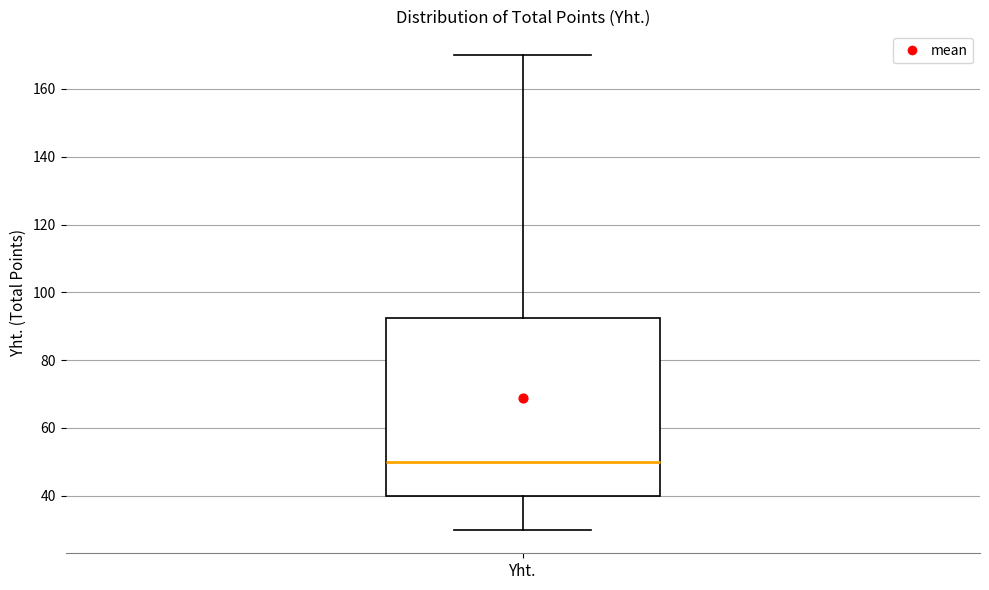

Read this box plot against the y-axis: the position of the median line, the range covered by the box, and the ends of both whiskers. The values are not printed on the chart, so give them approximately, as read against the axis.

median 50, box 40 to 92, whiskers 30 to 170